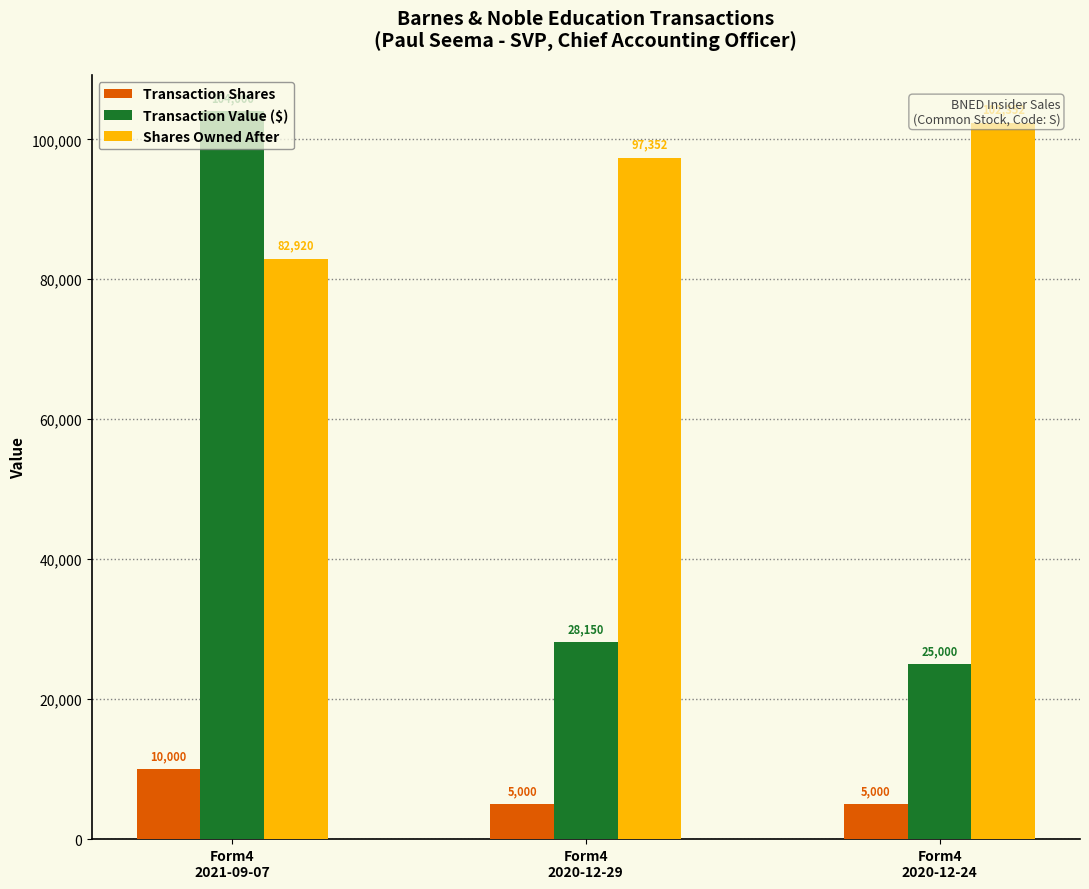

What is the maximum value for Shares Owned After?

102352